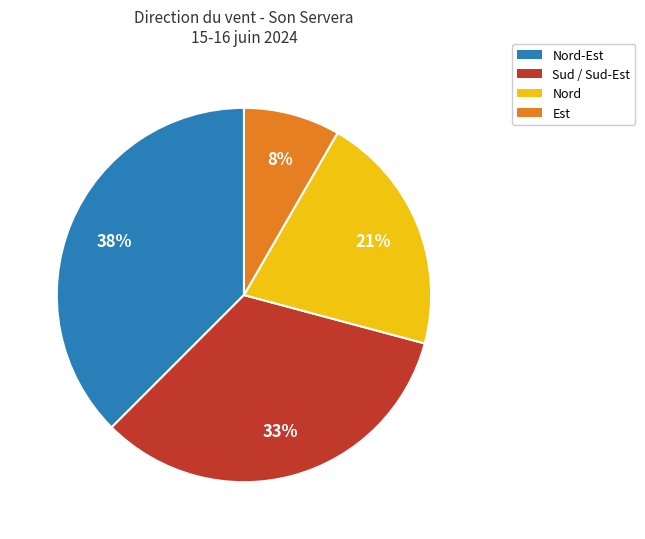

Is there any slice that represents more than half of the pie?

No